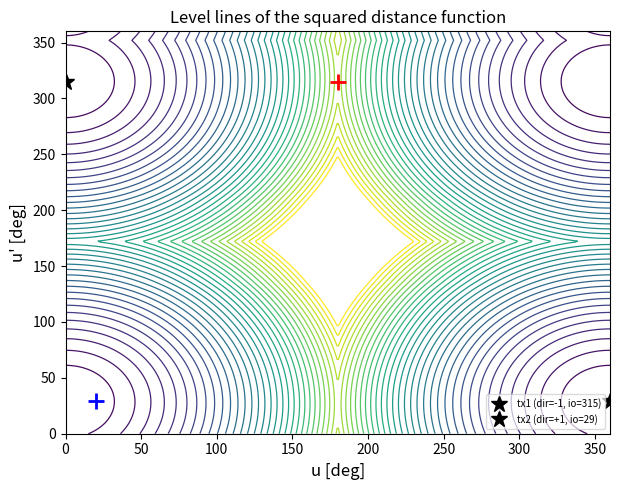

Reading left to right, what are all the values shown in this chart?

5d45d0ebcd9d857034cbb88e986f4de45b5555c: -1	315
9fbb2be02ff29425ea3f075bb9bdb63ba4230af: 1	29